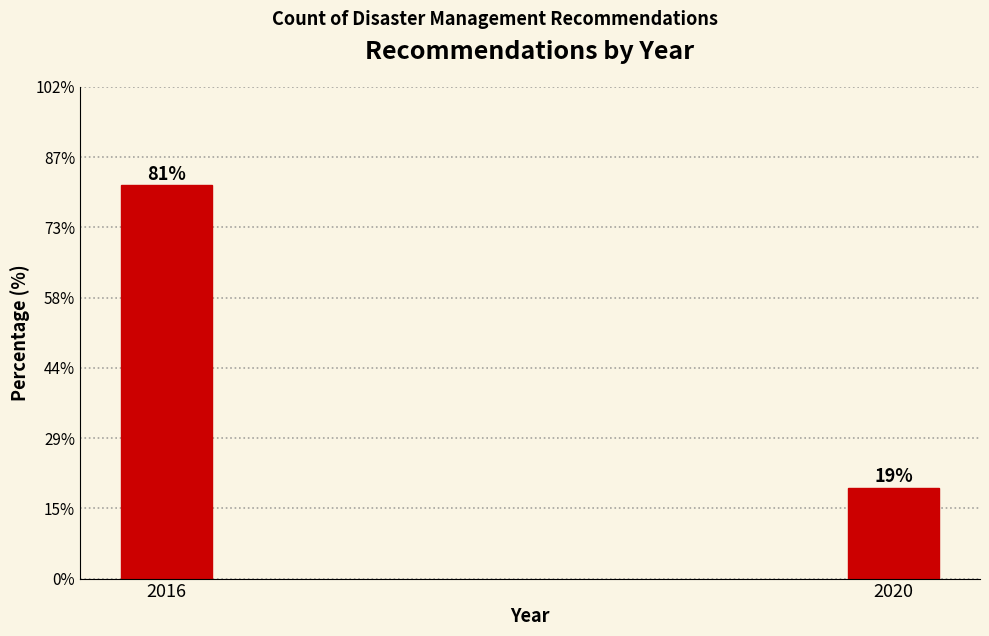

Which has a higher value, 2016 or 2020?

2016